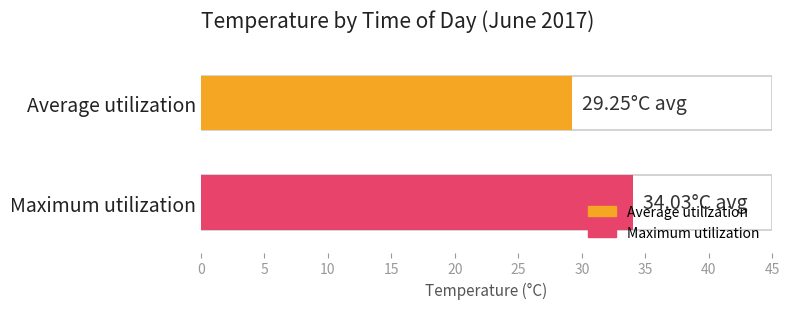

How many bars are there in each group?

2